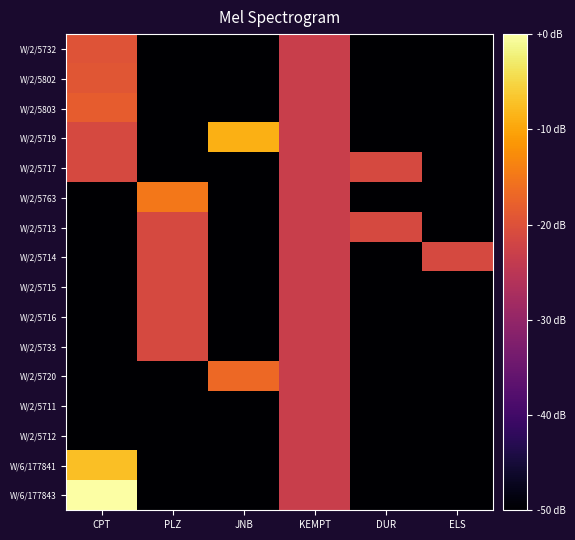

Reading right to left, what are all the values shown in this chart?

W/2/5732: ELS=-50.0	DUR=-50.0	KEMPT=-23.1	JNB=-50.0	PLZ=-50.0	CPT=-19.7
W/2/5802: ELS=-50.0	DUR=-50.0	KEMPT=-23.1	JNB=-50.0	PLZ=-50.0	CPT=-19.3
W/2/5803: ELS=-50.0	DUR=-50.0	KEMPT=-23.1	JNB=-50.0	PLZ=-50.0	CPT=-18.3
W/2/5719: ELS=-50.0	DUR=-50.0	KEMPT=-23.1	JNB=-8.9	PLZ=-50.0	CPT=-21.1
W/2/5717: ELS=-50.0	DUR=-21.3	KEMPT=-23.1	JNB=-50.0	PLZ=-50.0	CPT=-21.3
W/2/5763: ELS=-50.0	DUR=-50.0	KEMPT=-23.1	JNB=-50.0	PLZ=-15.0	CPT=-50.0
W/2/5713: ELS=-50.0	DUR=-21.3	KEMPT=-23.1	JNB=-50.0	PLZ=-21.3	CPT=-50.0
W/2/5714: ELS=-21.3	DUR=-50.0	KEMPT=-23.1	JNB=-50.0	PLZ=-21.3	CPT=-50.0
W/2/5715: ELS=-50.0	DUR=-50.0	KEMPT=-23.1	JNB=-50.0	PLZ=-21.3	CPT=-50.0
W/2/5716: ELS=-50.0	DUR=-50.0	KEMPT=-23.1	JNB=-50.0	PLZ=-21.3	CPT=-50.0
W/2/5733: ELS=-50.0	DUR=-50.0	KEMPT=-23.1	JNB=-50.0	PLZ=-21.2	CPT=-50.0
W/2/5720: ELS=-50.0	DUR=-50.0	KEMPT=-23.1	JNB=-16.7	PLZ=-50.0	CPT=-50.0
W/2/5711: ELS=-50.0	DUR=-50.0	KEMPT=-23.1	JNB=-50.0	PLZ=-50.0	CPT=-50.0
W/2/5712: ELS=-50.0	DUR=-50.0	KEMPT=-23.1	JNB=-50.0	PLZ=-50.0	CPT=-50.0
W/6/177841: ELS=-50.0	DUR=-50.0	KEMPT=-23.1	JNB=-50.0	PLZ=-50.0	CPT=-7.3
W/6/177843: ELS=-50.0	DUR=-50.0	KEMPT=-23.1	JNB=-50.0	PLZ=-50.0	CPT=0.0